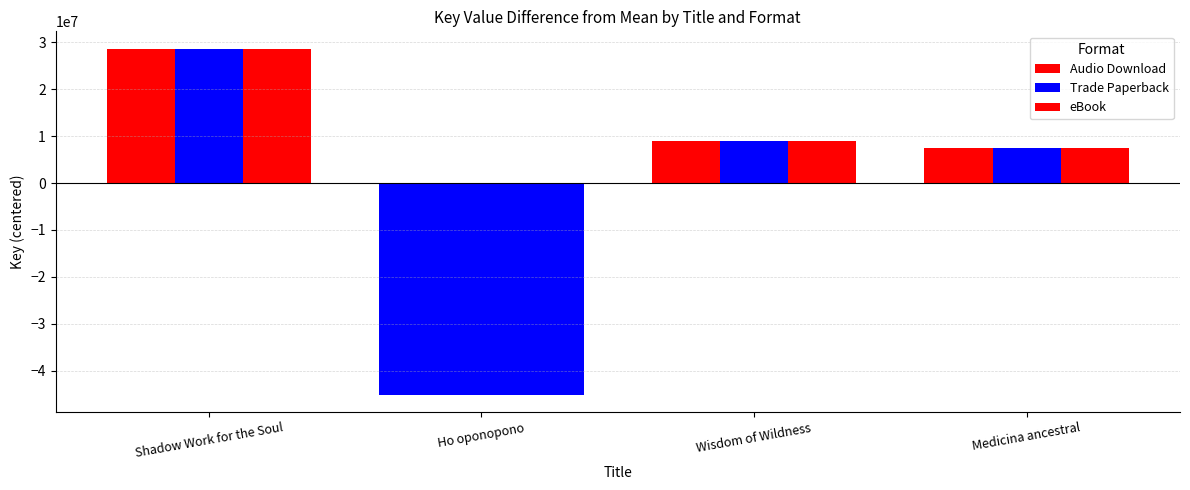

Reading left to right, transcribe all the data shown in this chart.

Audio Download: Shadow Work for the Soul=28689368.2	Ho oponopono=-45134127.8	Wisdom of Wildness=8937898.2	Medicina ancestral=7506861.2
Trade Paperback: Shadow Work for the Soul=28689368.2	Ho oponopono=-45134127.8	Wisdom of Wildness=8937898.2	Medicina ancestral=7506861.2
eBook: Shadow Work for the Soul=28689368.2	Ho oponopono=-45134127.8	Wisdom of Wildness=8937898.2	Medicina ancestral=7506861.2